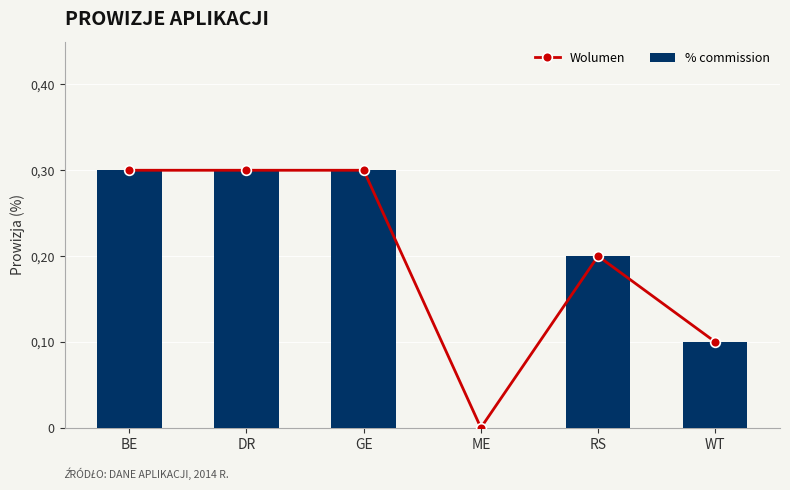

Reading right to left, what are all the values shown in this chart?

Wolumen: WT=0.1	RS=0.2	ME=0.0	GE=0.3	DR=0.3	BE=0.3
% commission: WT=0.1	RS=0.2	ME=0.0	GE=0.3	DR=0.3	BE=0.3